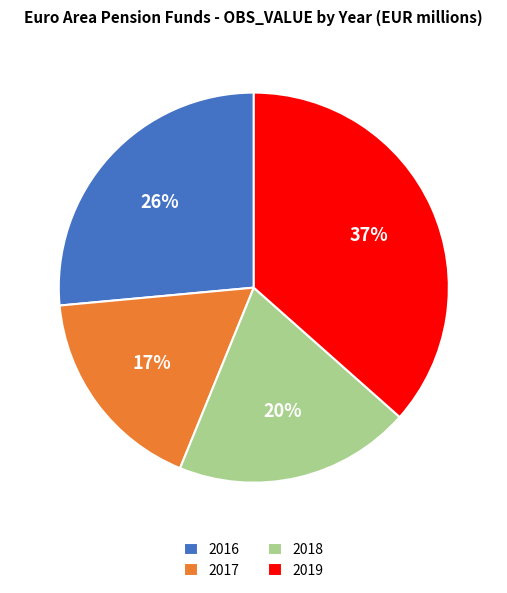

How many segments does this pie chart have?

4